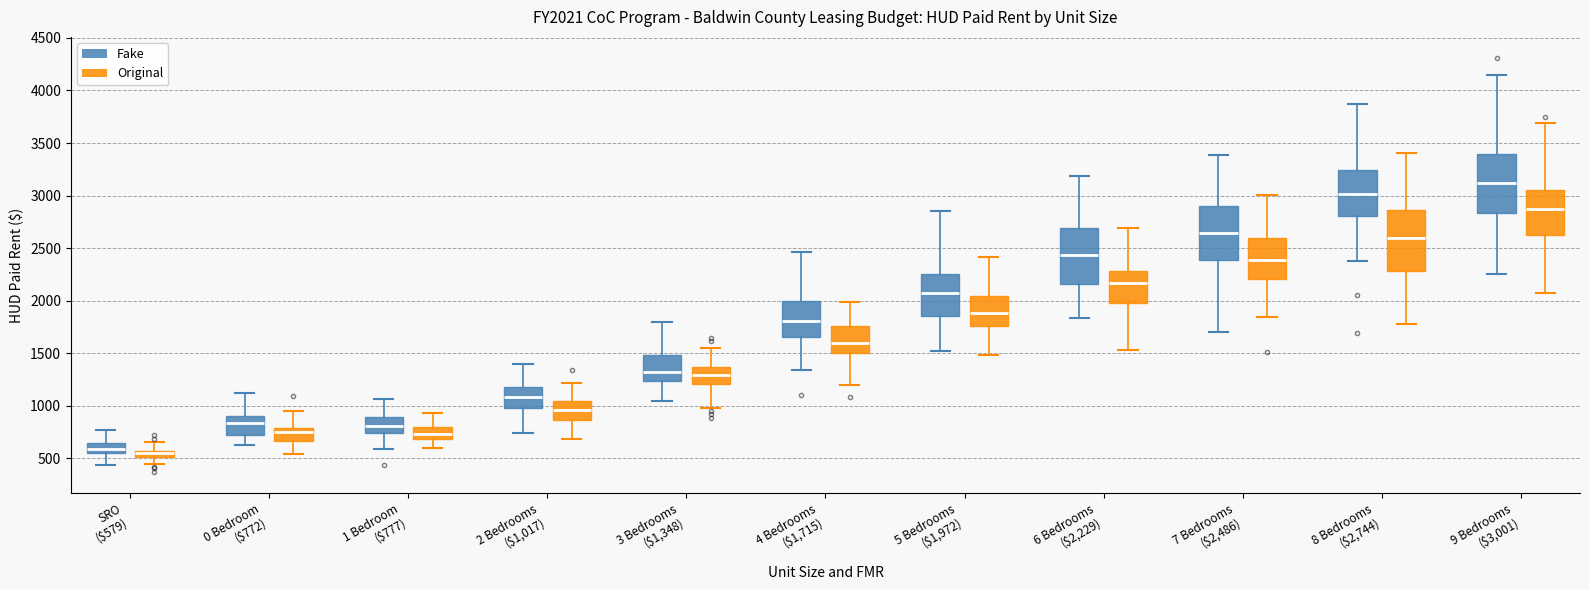

Where is the lower edge of the box for 9 Bedrooms ($3,001) (Original) on the y-axis? The values are not printed on the chart, so give them approximately, as read against the axis.

2650